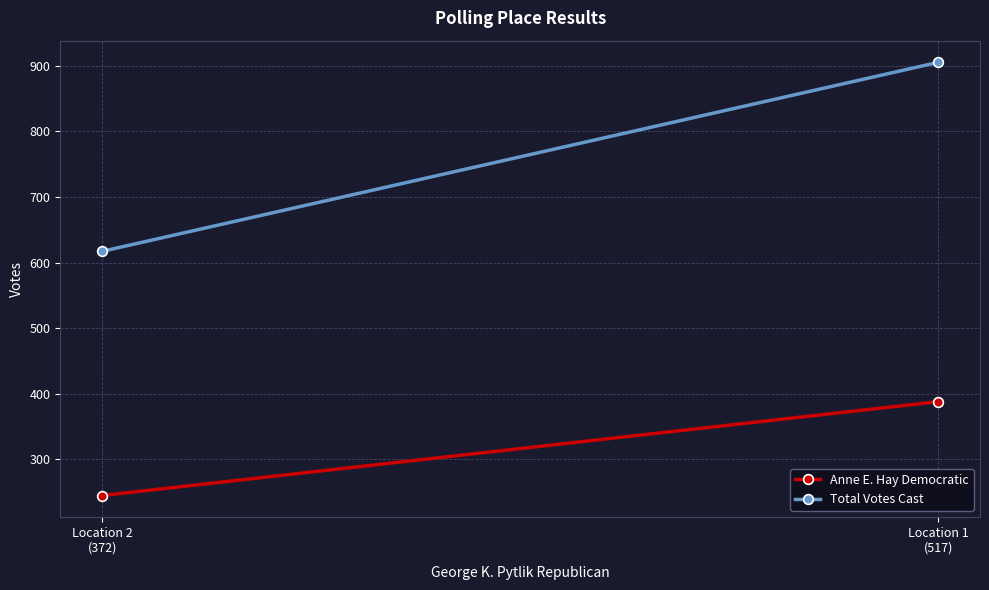

What is the spread (max minus min) of values at Location 2
(372)?

372